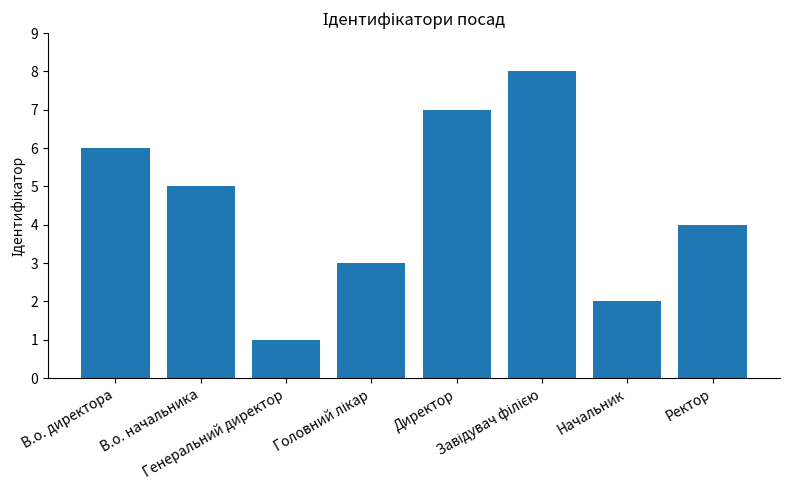

True or false: the data shows 4 at Ректор.

True